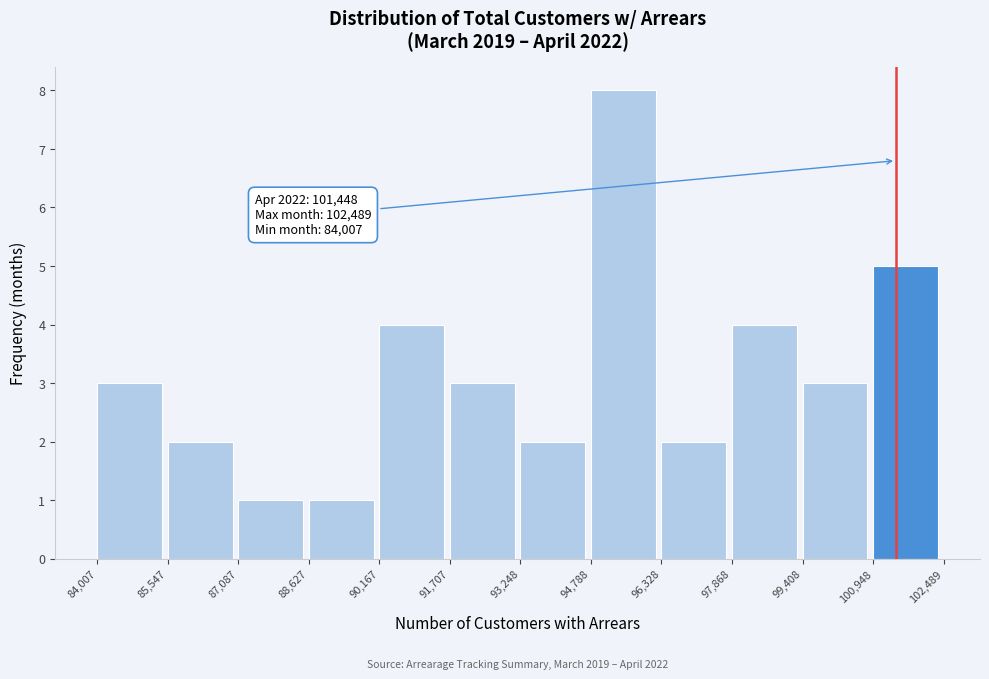

Over which range of the x-axis is the bar tallest?

94,788 to 96,328